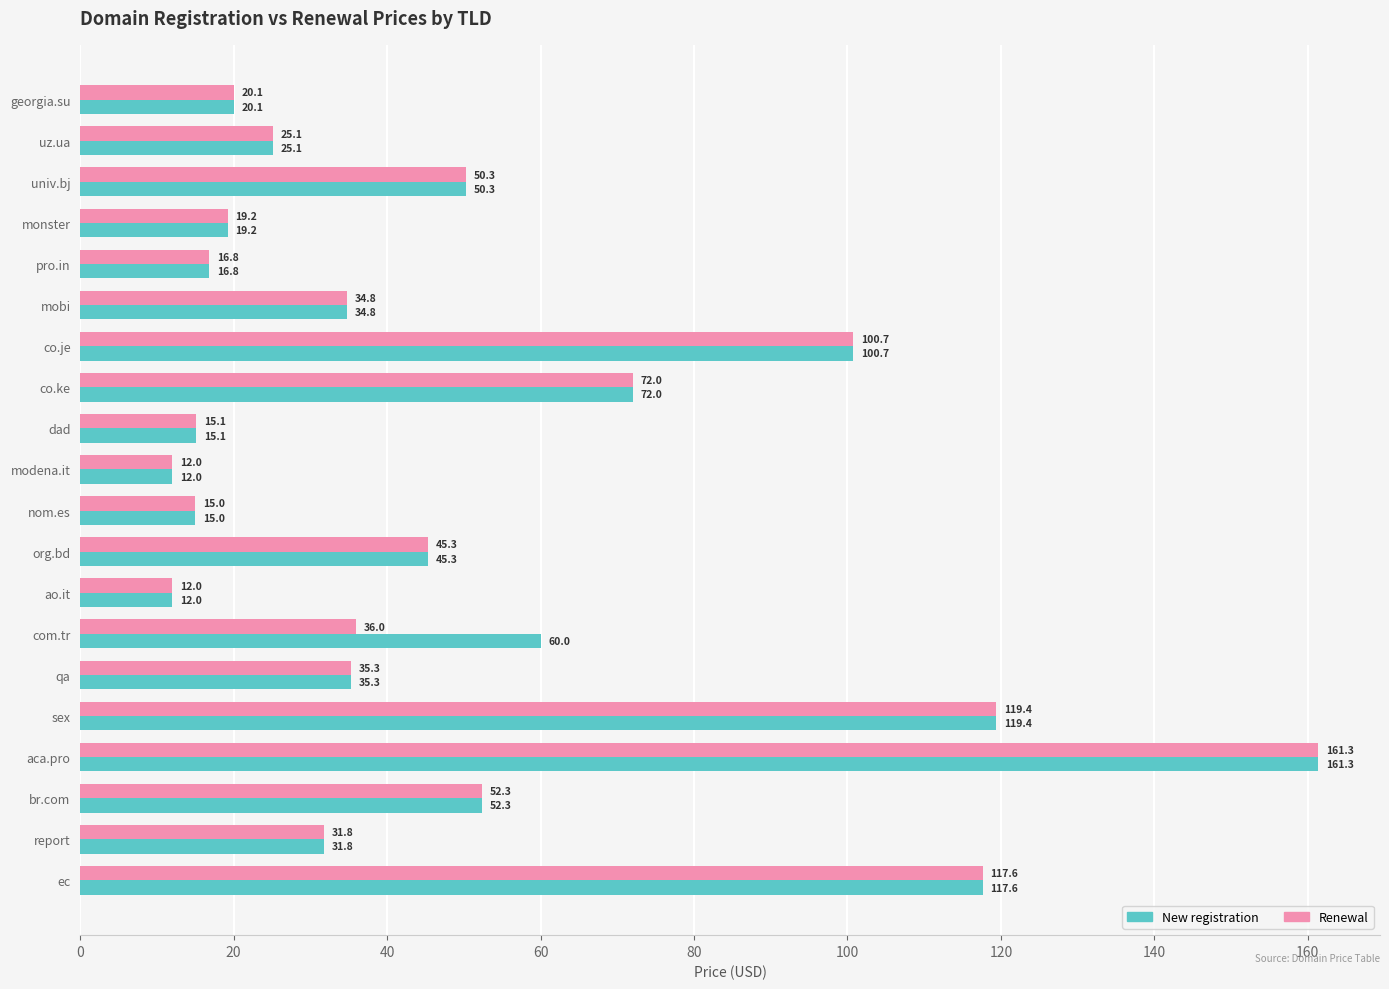

The Renewal series shows 15.0 at nom.es. True or false?

True